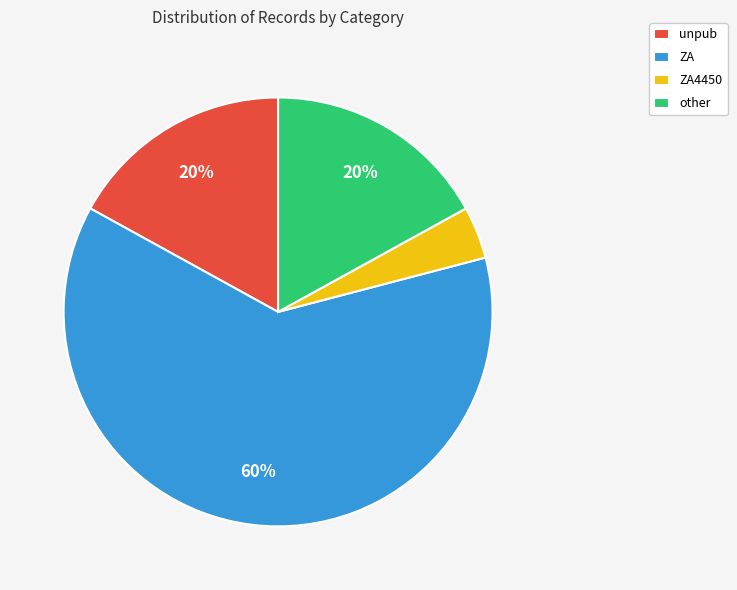

How many segments does this pie chart have?

4